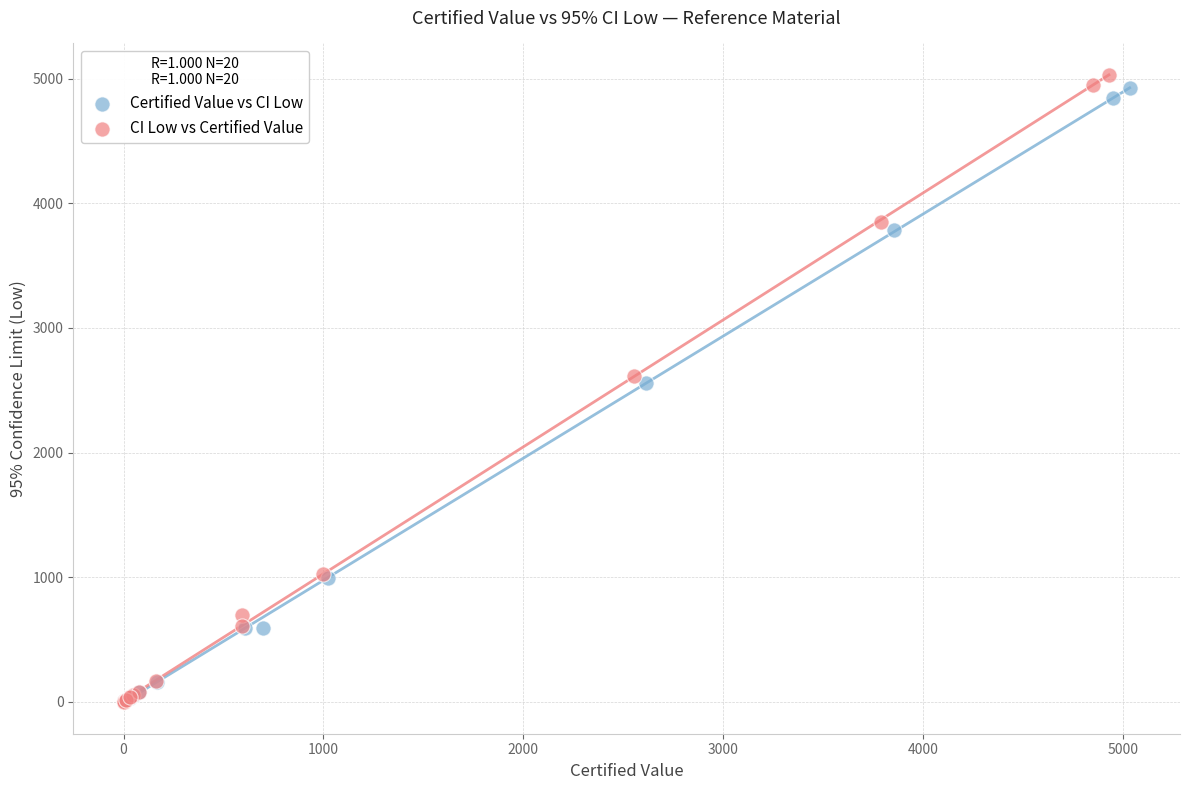

Which series has the widest spread of Y values?

CI Low vs Certified Value